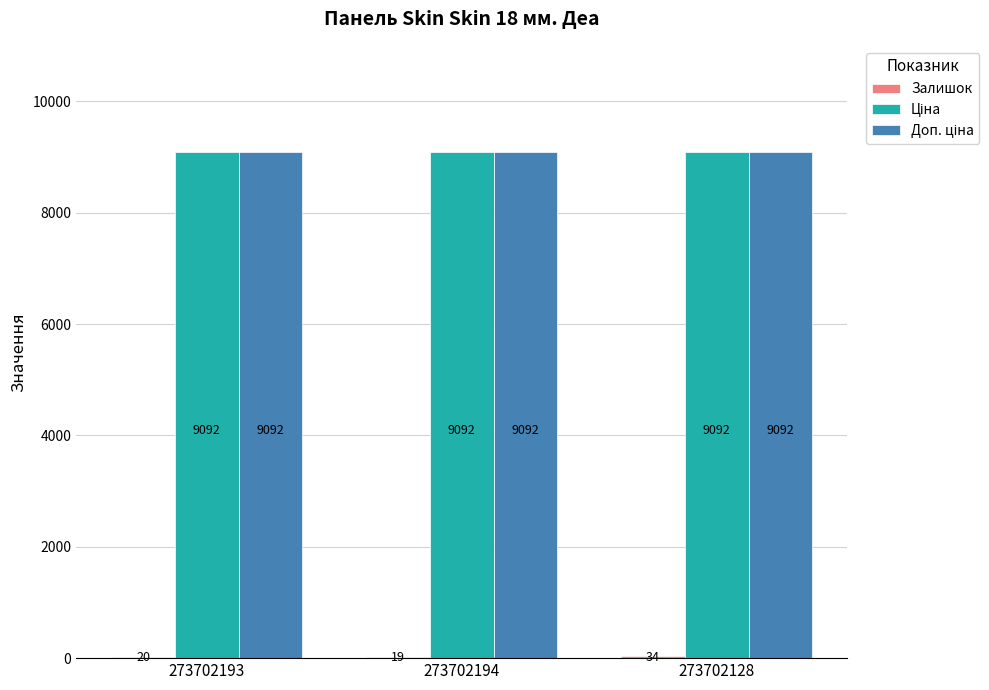

What is the total value across all series at 273702194?

18203.0